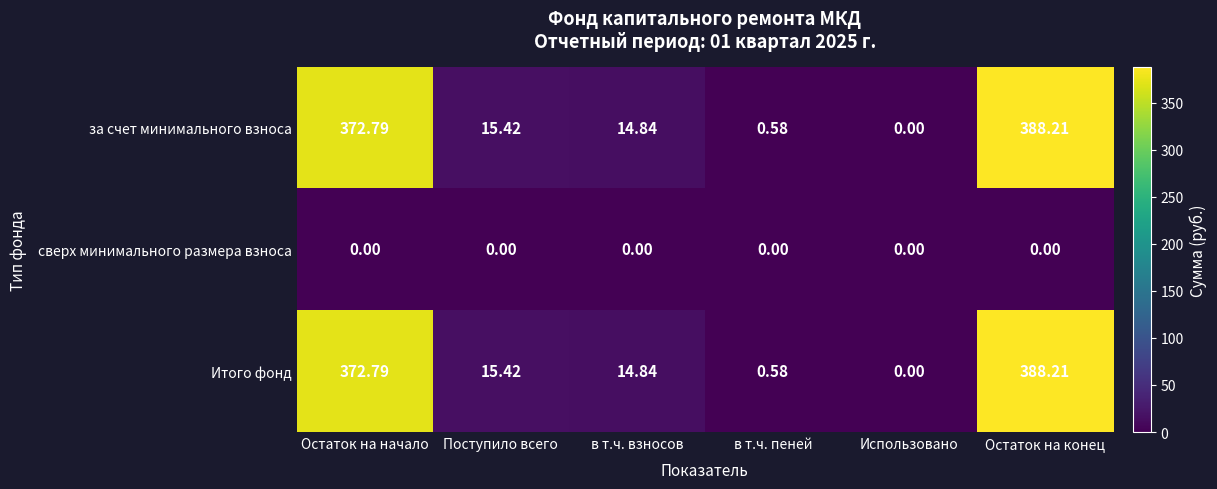

At which label does за счет минимального взноса first exceed 15?

Остаток на начало